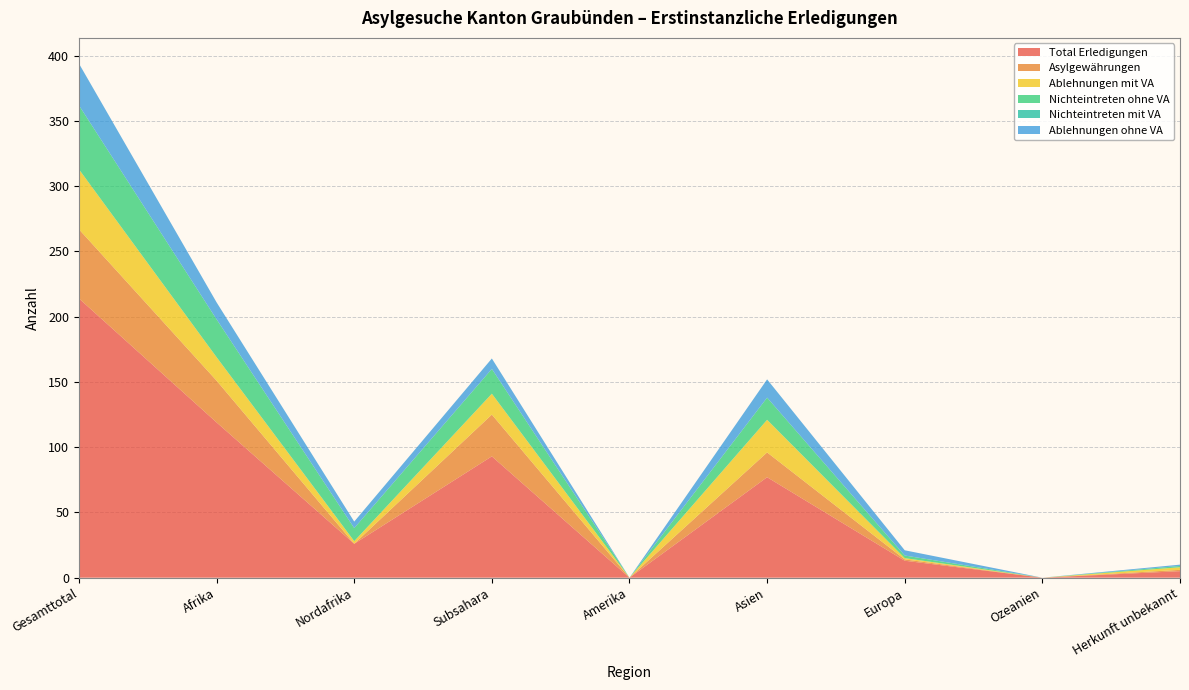

Reading left to right, what are all the values shown in this chart?

Total Erledigungen: 214	119	26	93	0	77	13	0	5
Asylgewährungen: 53	32	0	32	0	19	1	0	1
Ablehnungen mit VA: 46	18	2	16	0	25	1	0	2
Nichteintreten ohne VA: 49	29	10	19	0	17	2	0	1
Nichteintreten mit VA: 0	0	0	0	0	0	0	0	0
Ablehnungen ohne VA: 32	13	5	8	0	14	4	0	1